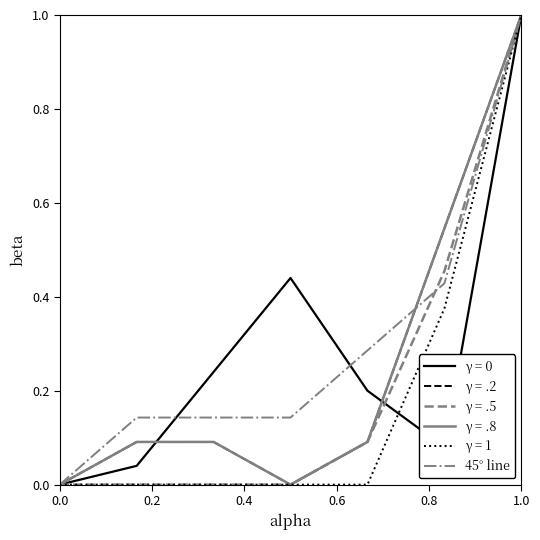

At which category does the chart reach its peak across all series?

1.0